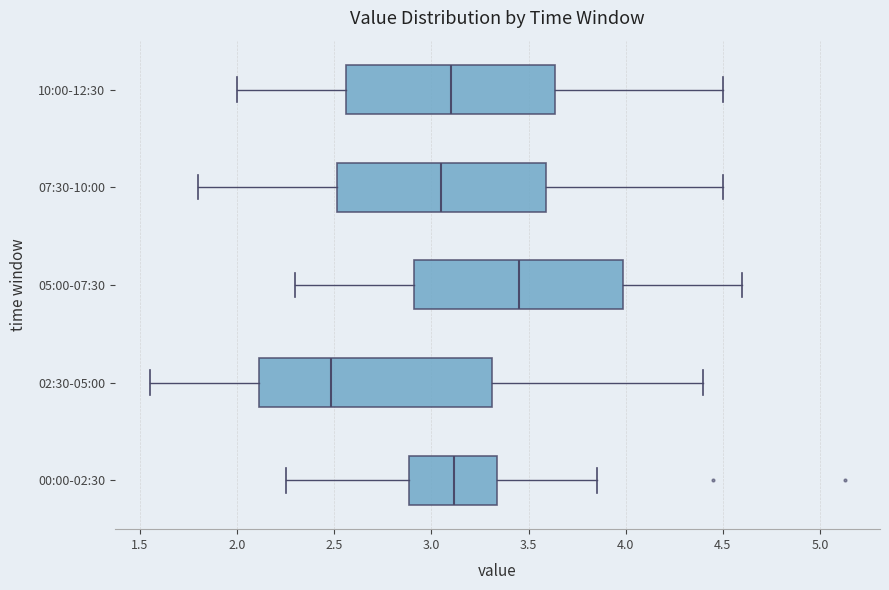

Comparing the boxes themselves (not the whiskers), which one is the widest?

02:30-05:00